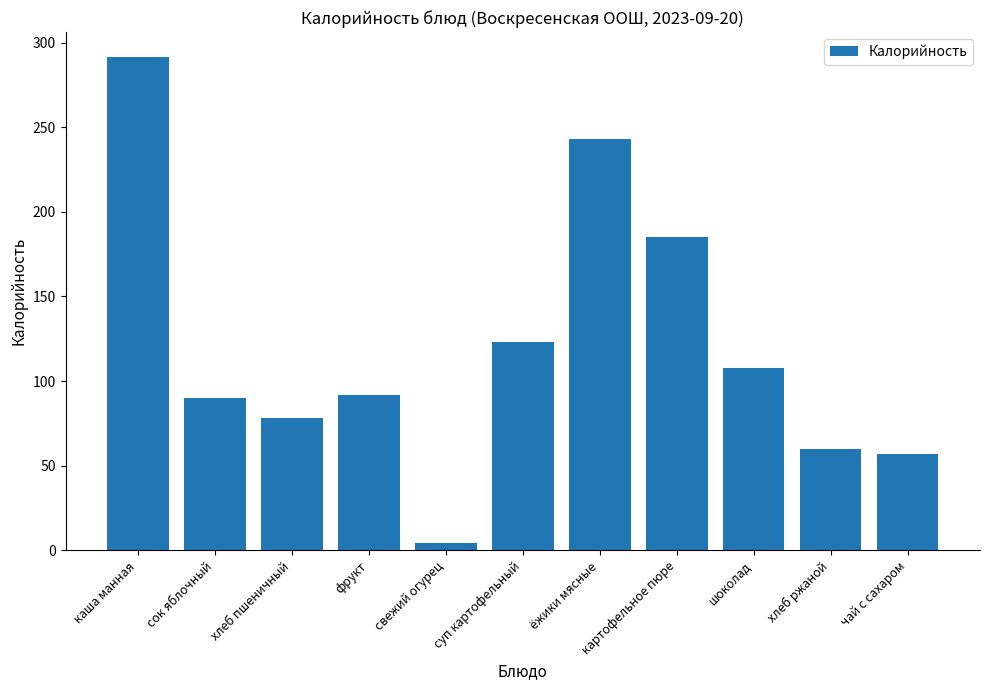

Which has a higher value, суп картофельный or чай с сахаром?

суп картофельный